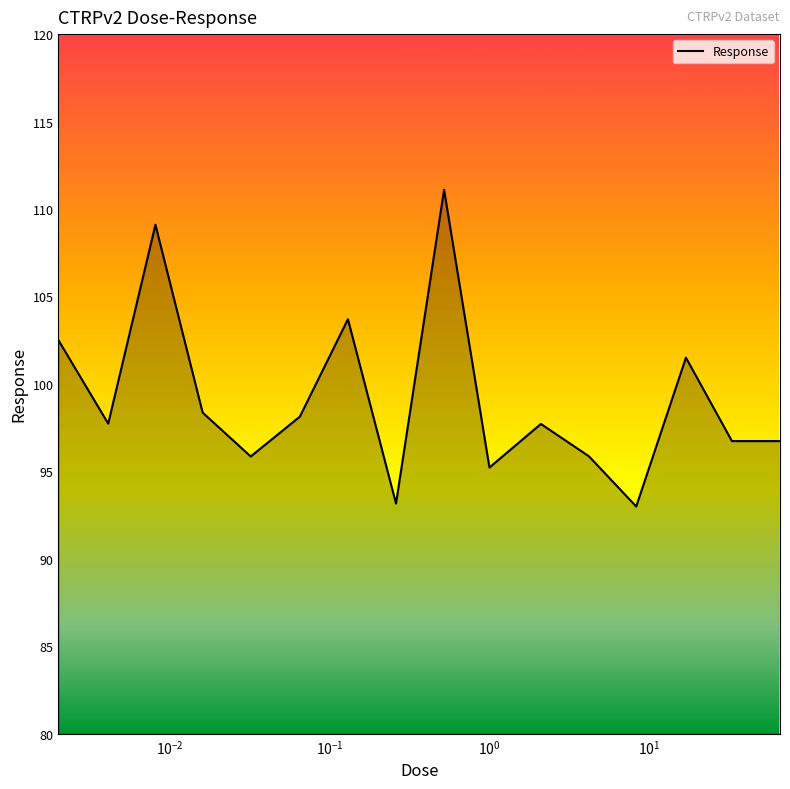

What is the greatest value displayed?

111.1